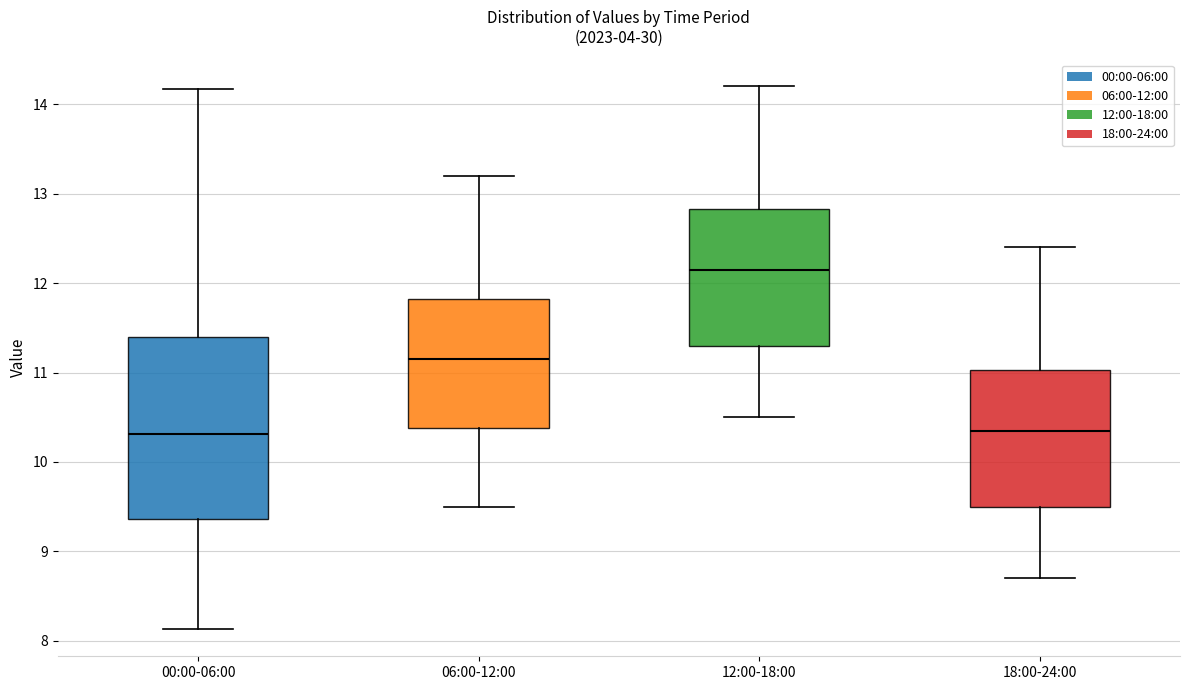

Reading left to right, read every box against the y-axis: the position of its median line, the range the box covers, and the ends of its whiskers. The values are not printed on the chart, so give them approximately, as read against the axis.

00:00-06:00: median 10.3, box 9.4 to 11.4, whiskers 8.1 to 14.2
06:00-12:00: median 11.2, box 10.4 to 11.8, whiskers 9.5 to 13.2
12:00-18:00: median 12.2, box 11.3 to 12.8, whiskers 10.5 to 14.2
18:00-24:00: median 10.4, box 9.5 to 11.0, whiskers 8.7 to 12.4